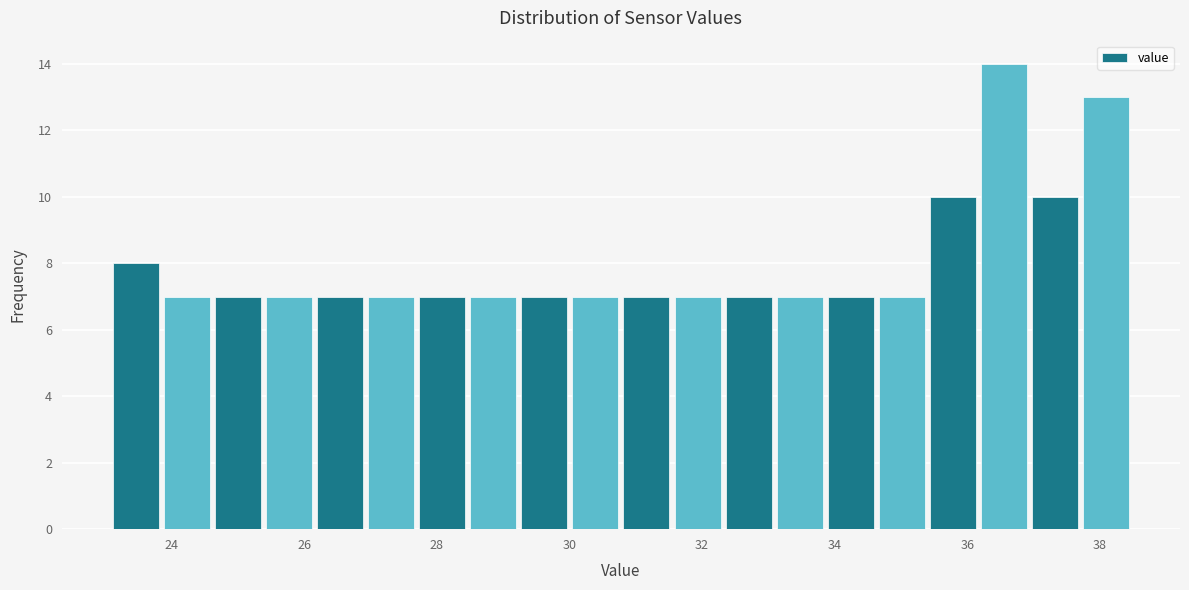

Read against the x-axis, roughly where is the centre of the tallest bar?

36.6